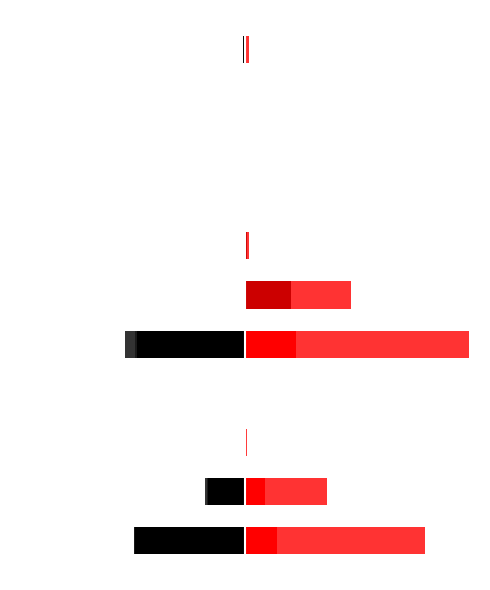

What is the average value of the Stookolie series?

-0.1